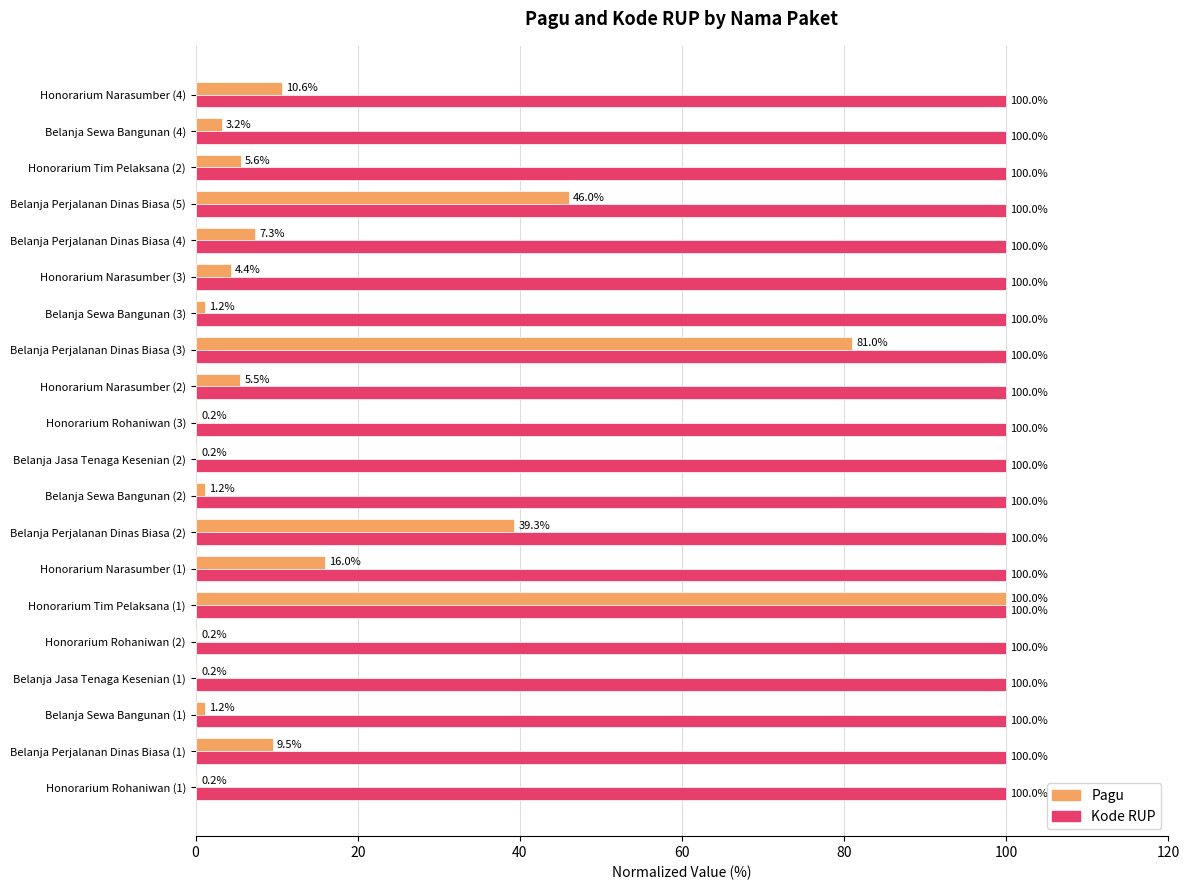

What is the sum of the Kode RUP values at Belanja Jasa Tenaga Kesenian (1) and Honorarium Tim Pelaksana (2)?

200.0